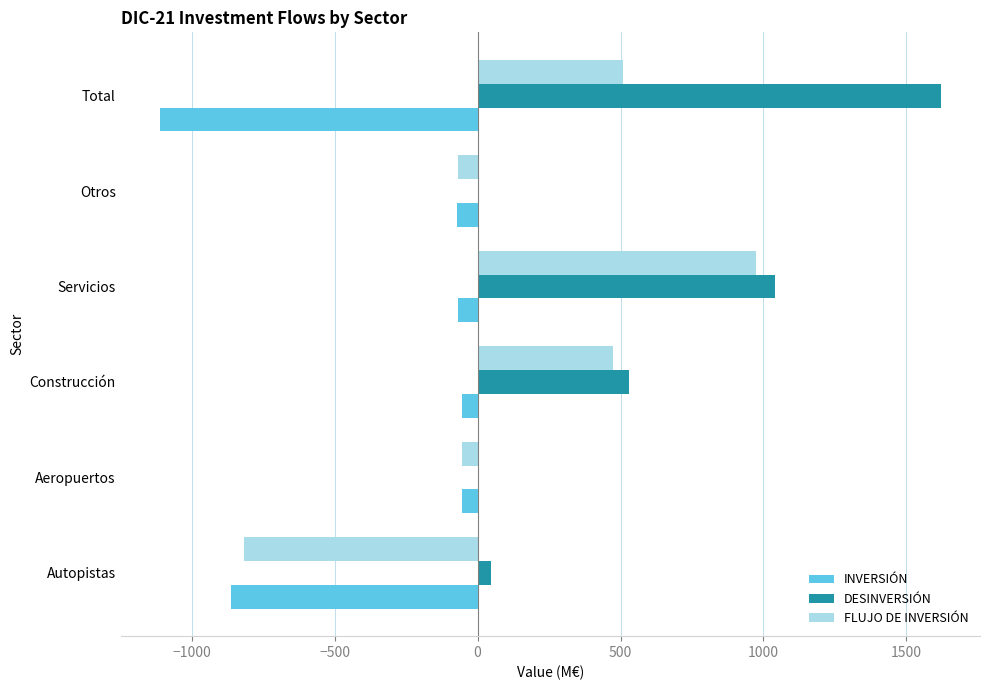

At which label is DESINVERSIÓN closest to 810?

Servicios